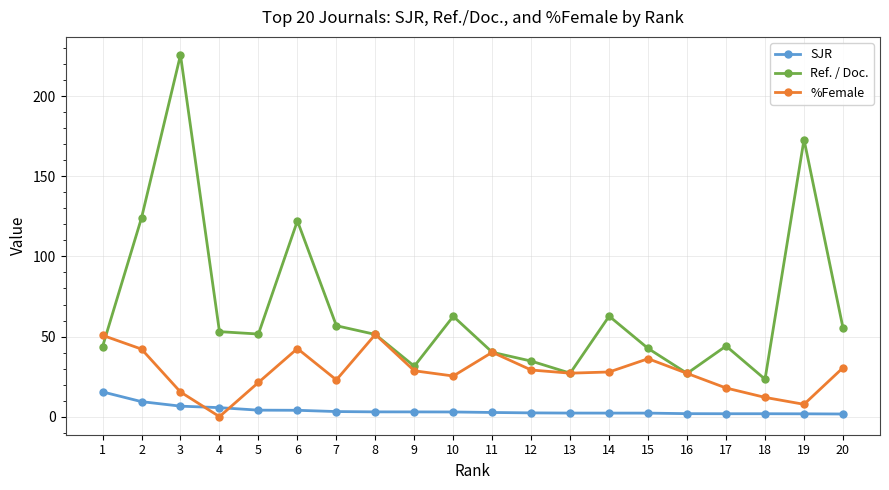

What is the maximum value for %Female?

51.3